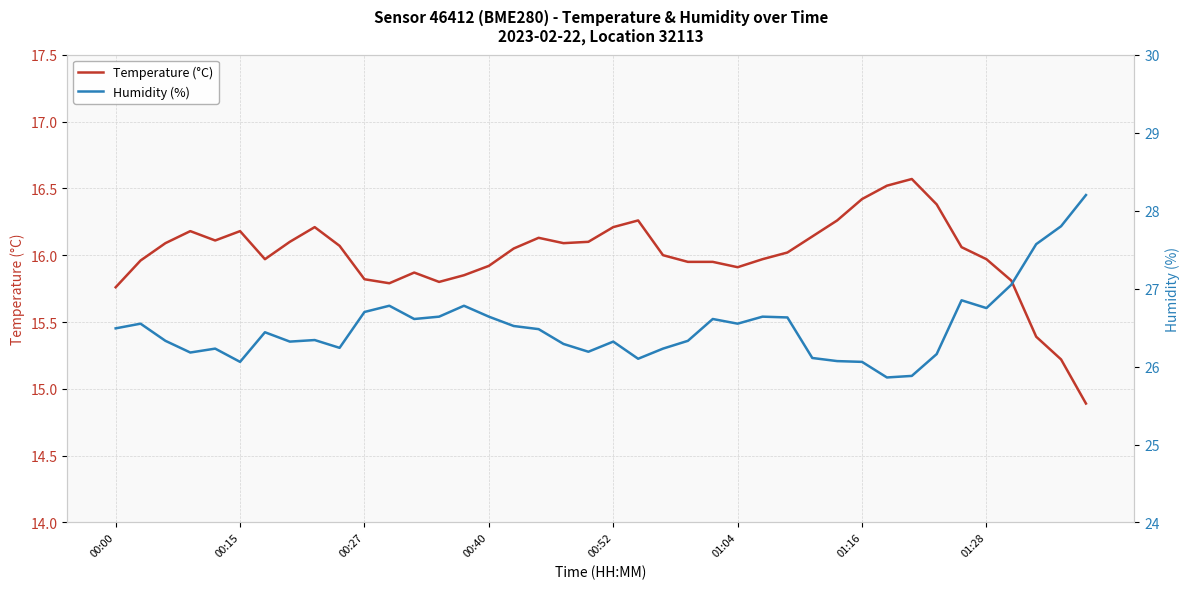

What is the minimum value for Temperature (°C)?

14.9